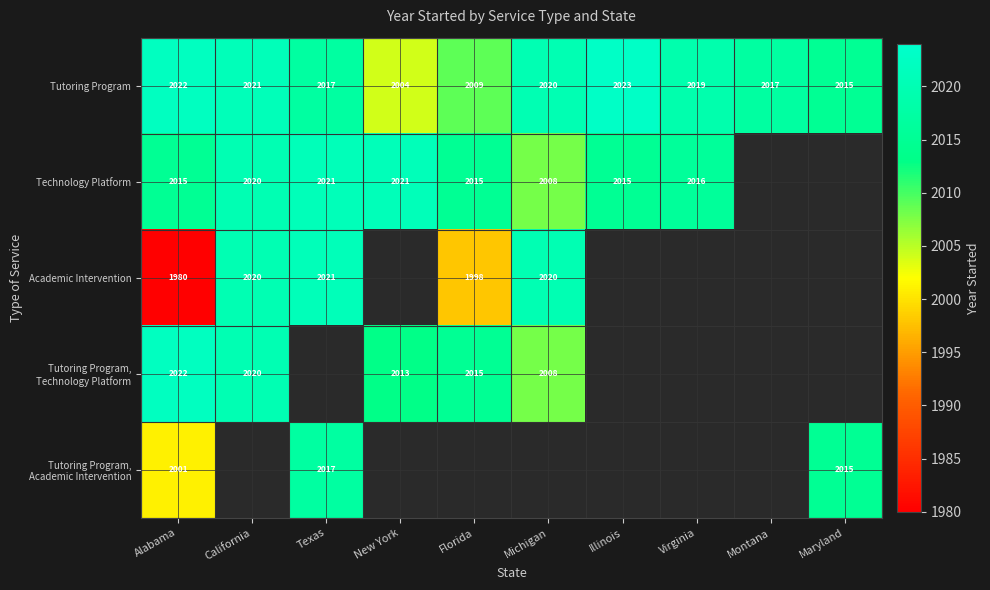

Where is Tutoring Program nearest to the value 2013?

Maryland